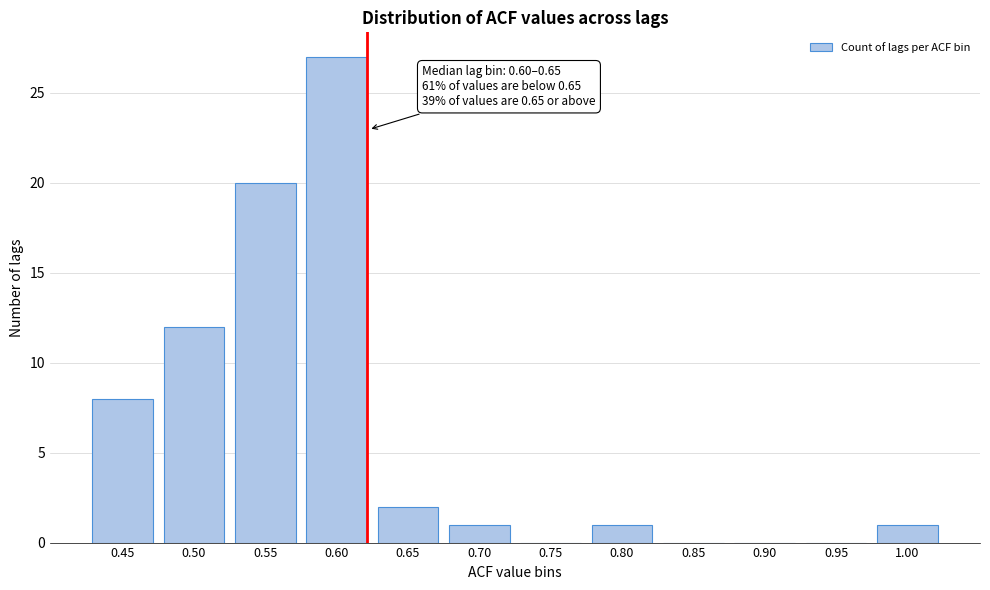

Reading right to left, list all the values displayed in this chart.

1.00=1	0.95=0	0.90=0	0.85=0	0.80=1	0.75=0	0.70=1	0.65=2	0.60=27	0.55=20	0.50=12	0.45=8